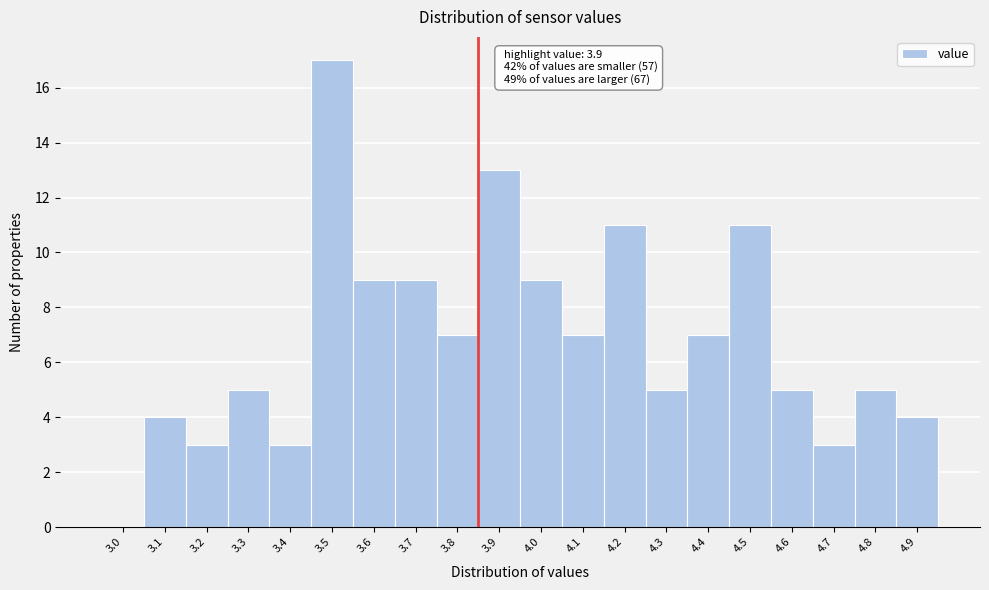

Reading left to right, list all the values displayed in this chart.

3.0=0	3.1=4	3.2=3	3.3=5	3.4=3	3.5=17	3.6=9	3.7=9	3.8=7	3.9=13	4.0=9	4.1=7	4.2=11	4.3=5	4.4=7	4.5=11	4.6=5	4.7=3	4.8=5	4.9=4